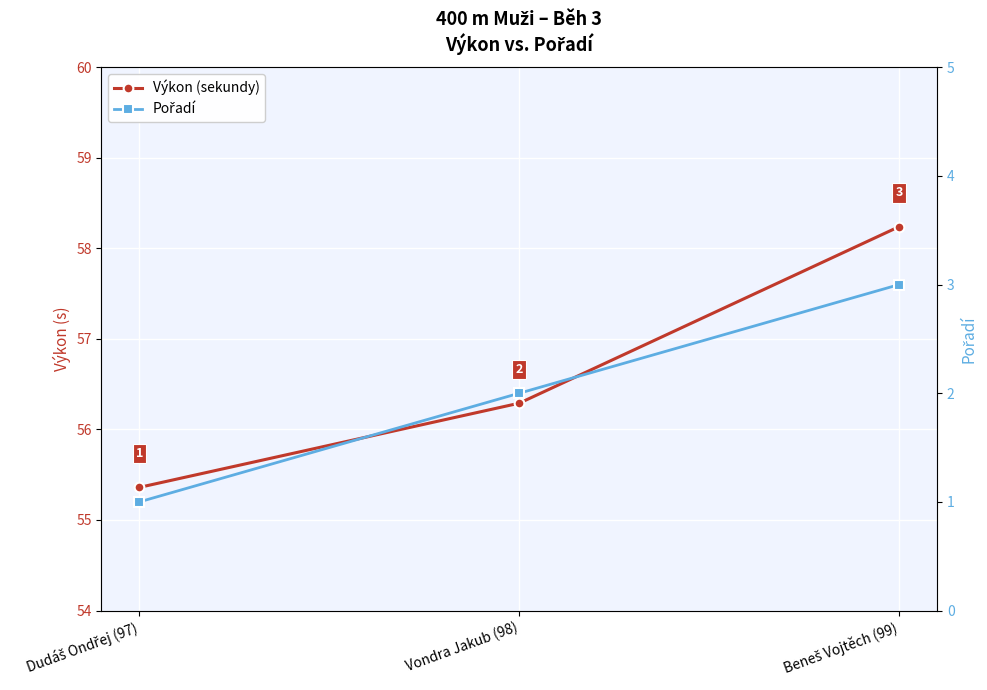

Reading left to right, list all the values displayed in this chart.

Výkon (sekundy): 55.4	56.3	58.2
Pořadí: 1.0	2.0	3.0